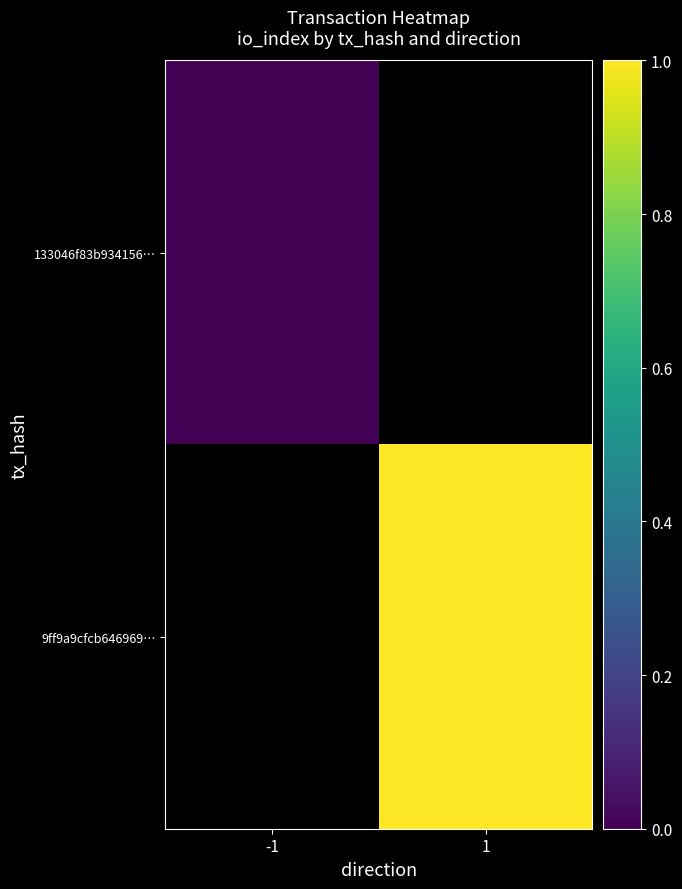

The 133046f83b934156… series shows 0.0 at -1. True or false?

True